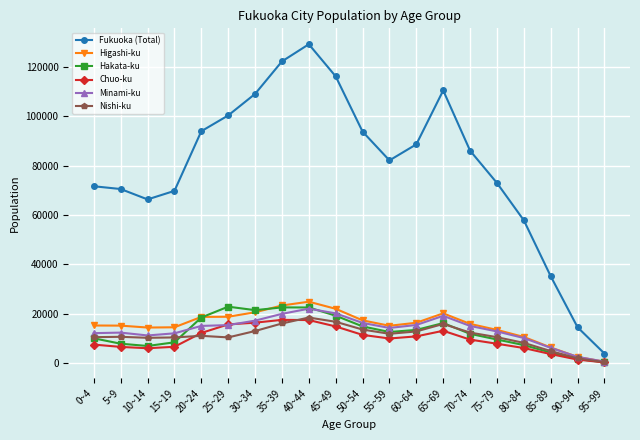

What is the difference between the maximum and minimum values in the Fukuoka (Total) series?

125057